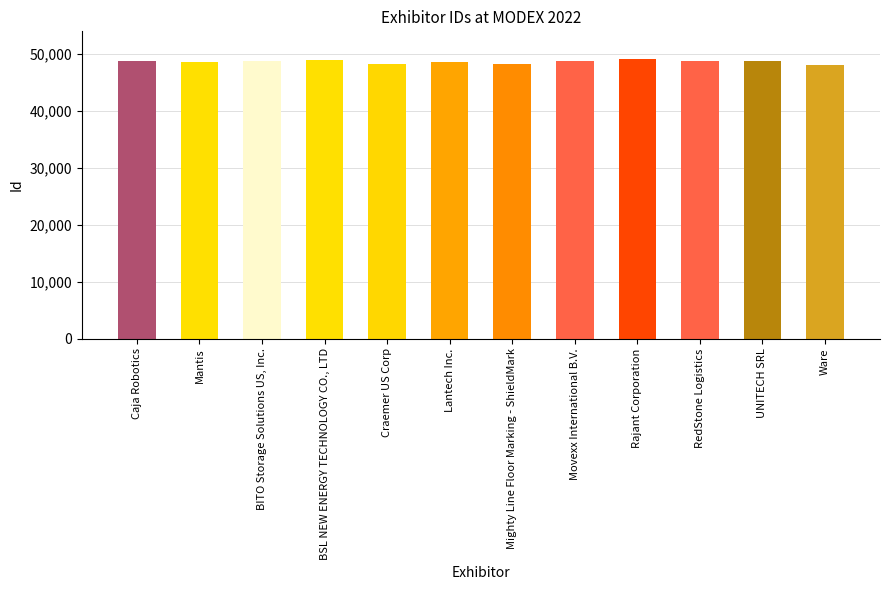

What is the change in value from Mantis to Mighty Line Floor Marking - ShieldMark?

-438